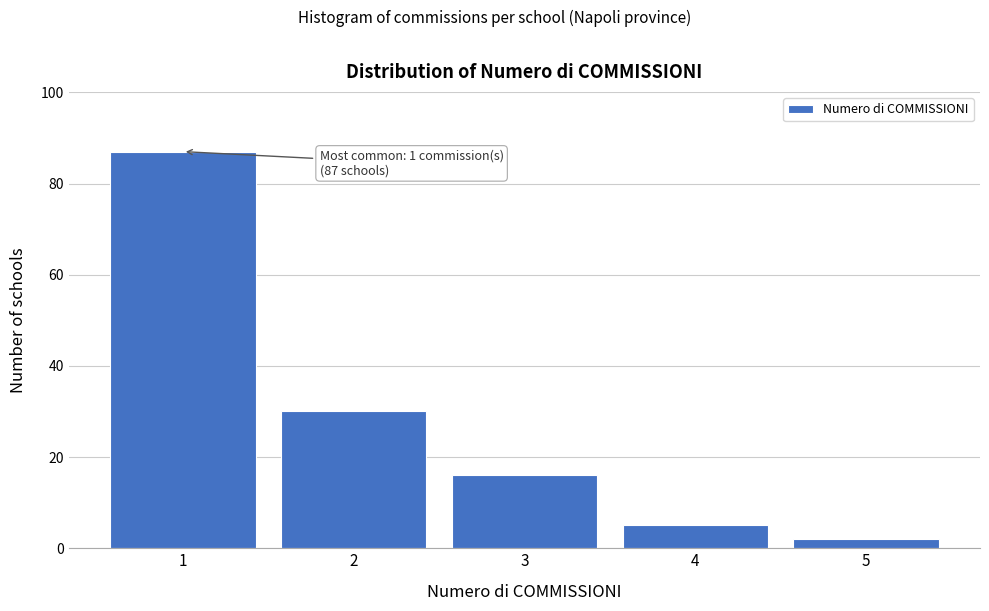

Reading left to right, transcribe all the data shown in this chart.

1=87	2=30	3=16	4=5	5=2